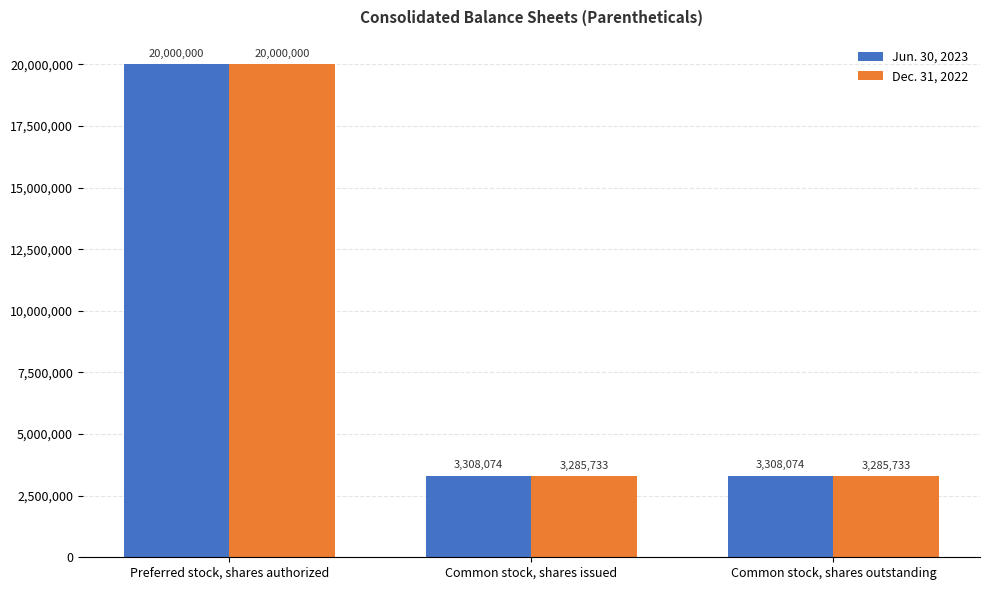

Which series changed the most between Preferred stock, shares authorized and Common stock, shares outstanding?

Dec. 31, 2022